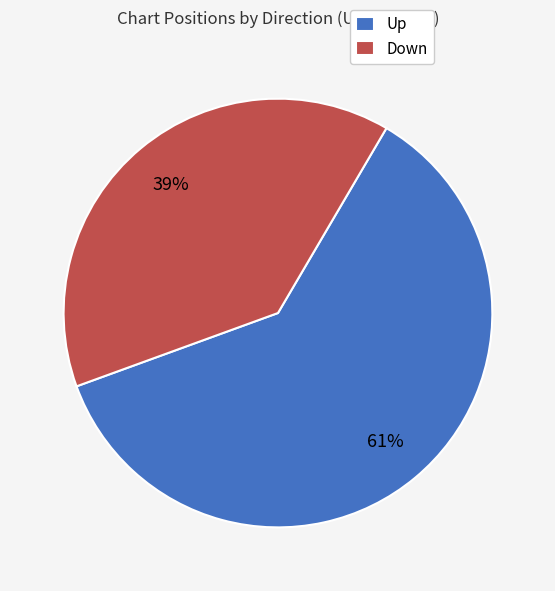

To the nearest percent, what percentage of the pie is Up?

61%